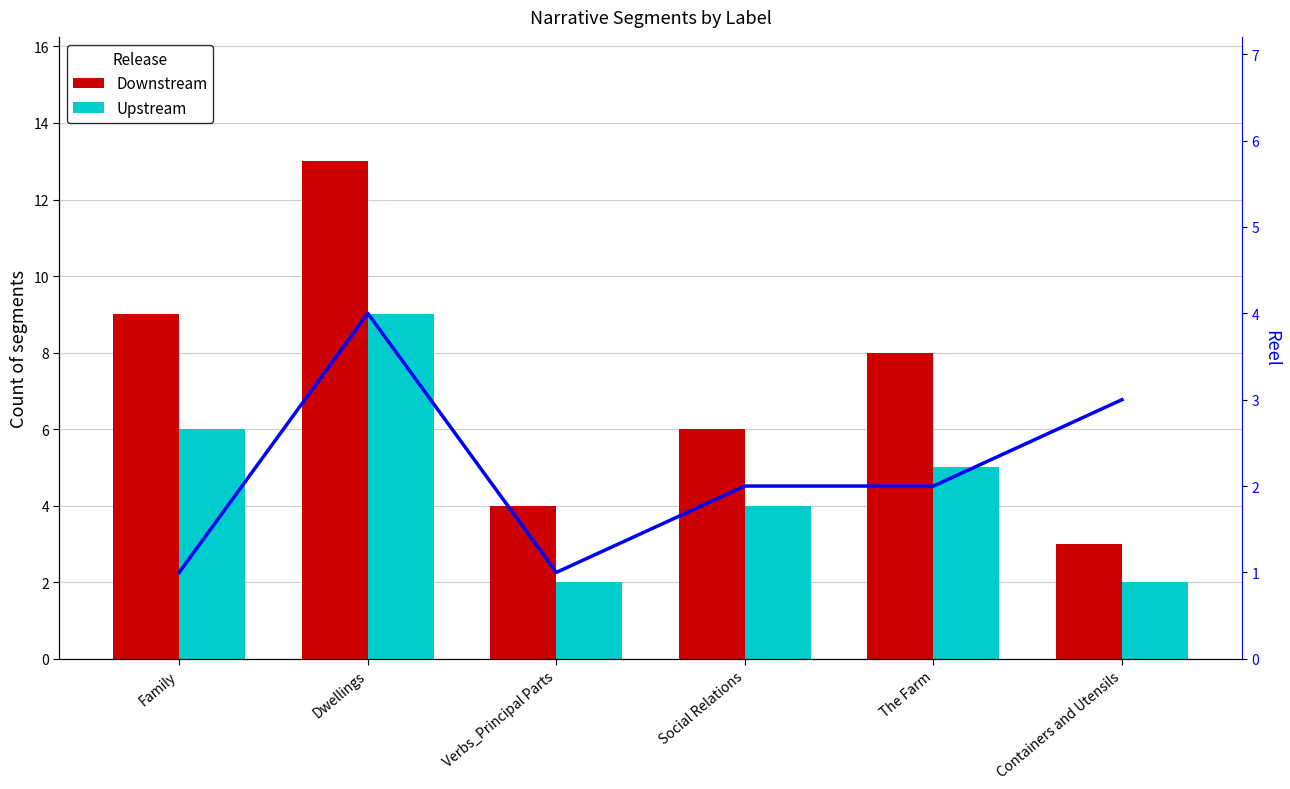

What is the sum of all Reel count values?

13